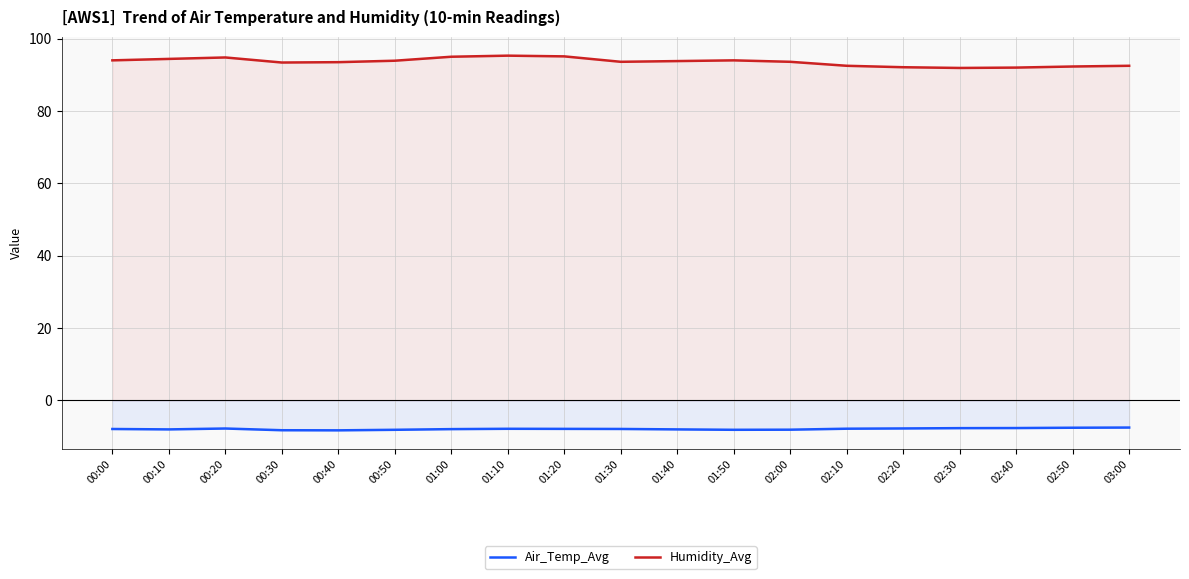

Reading right to left, transcribe all the data shown in this chart.

Air_Temp_Avg: 03:00=-7.5	02:50=-7.5	02:40=-7.6	02:30=-7.7	02:20=-7.7	02:10=-7.8	02:00=-8.1	01:50=-8.1	01:40=-8.0	01:30=-7.9	01:20=-7.9	01:10=-7.8	01:00=-7.9	00:50=-8.1	00:40=-8.3	00:30=-8.2	00:20=-7.8	00:10=-8.0	00:00=-7.9
Humidity_Avg: 03:00=92.5	02:50=92.3	02:40=92.0	02:30=91.9	02:20=92.1	02:10=92.5	02:00=93.6	01:50=94.0	01:40=93.8	01:30=93.6	01:20=95.1	01:10=95.3	01:00=95.0	00:50=93.9	00:40=93.5	00:30=93.4	00:20=94.8	00:10=94.4	00:00=94.0